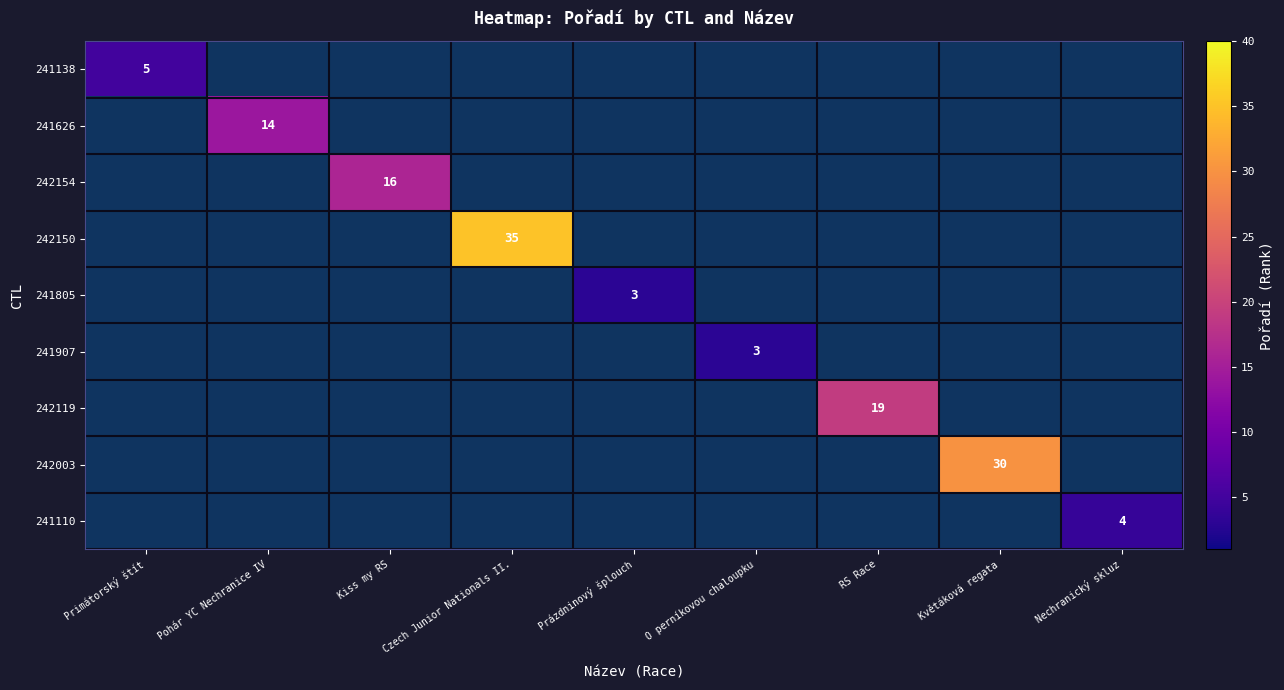

Is it true that 241907 equals 2 at O perníkovou chaloupku?

False